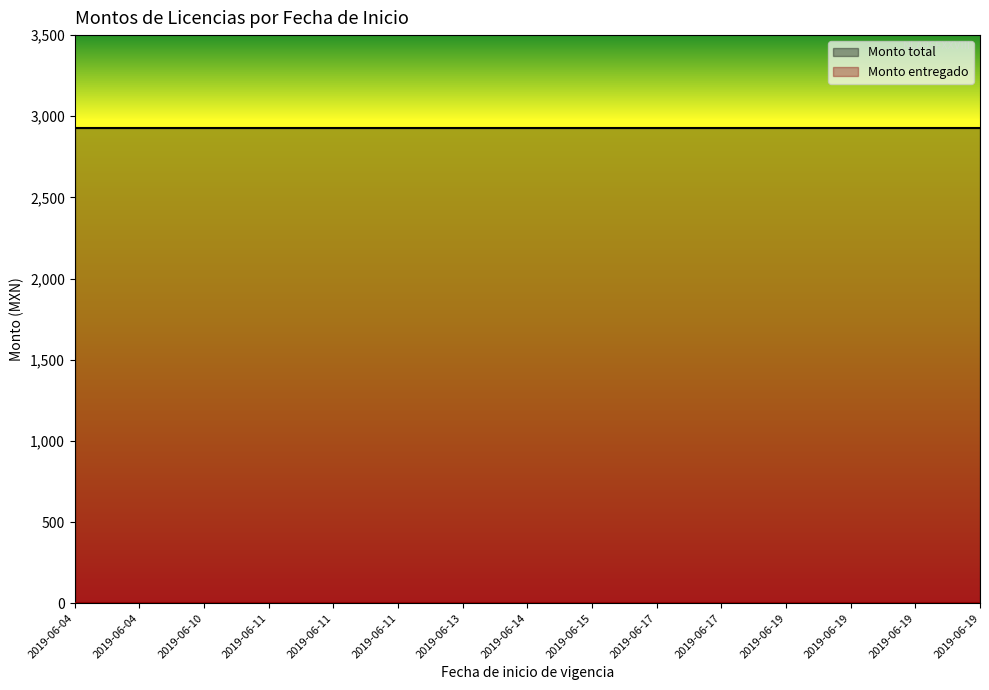

Does the chart display data point markers on the line(s)?

No